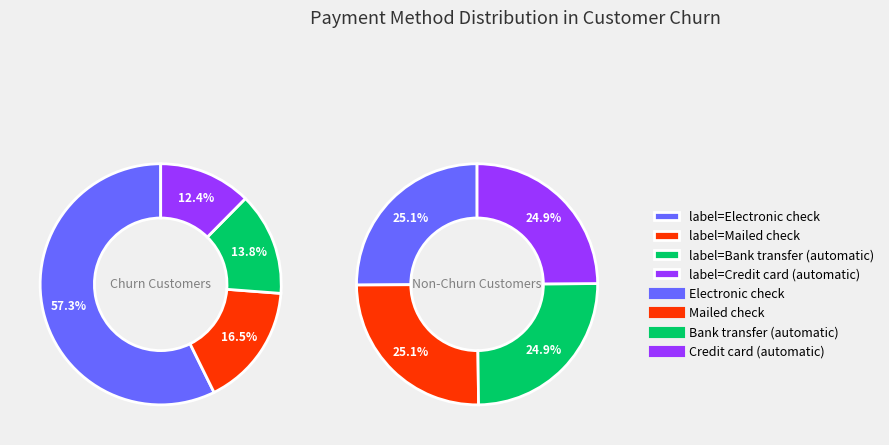

Is it true that 2012-03-29 01:58:23 UTC is 15% of the pie?

False